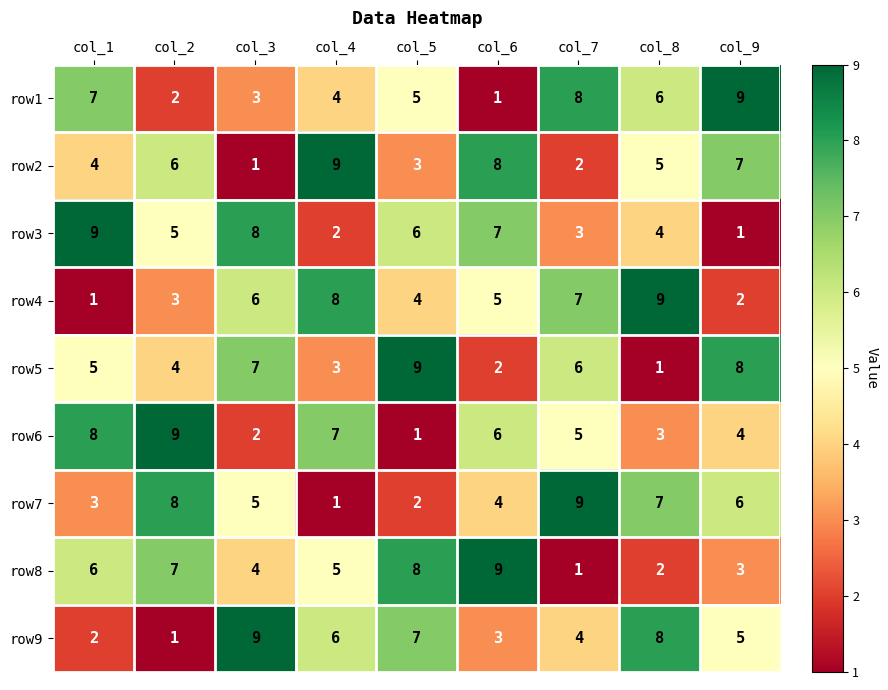

What is the smallest value displayed?

1